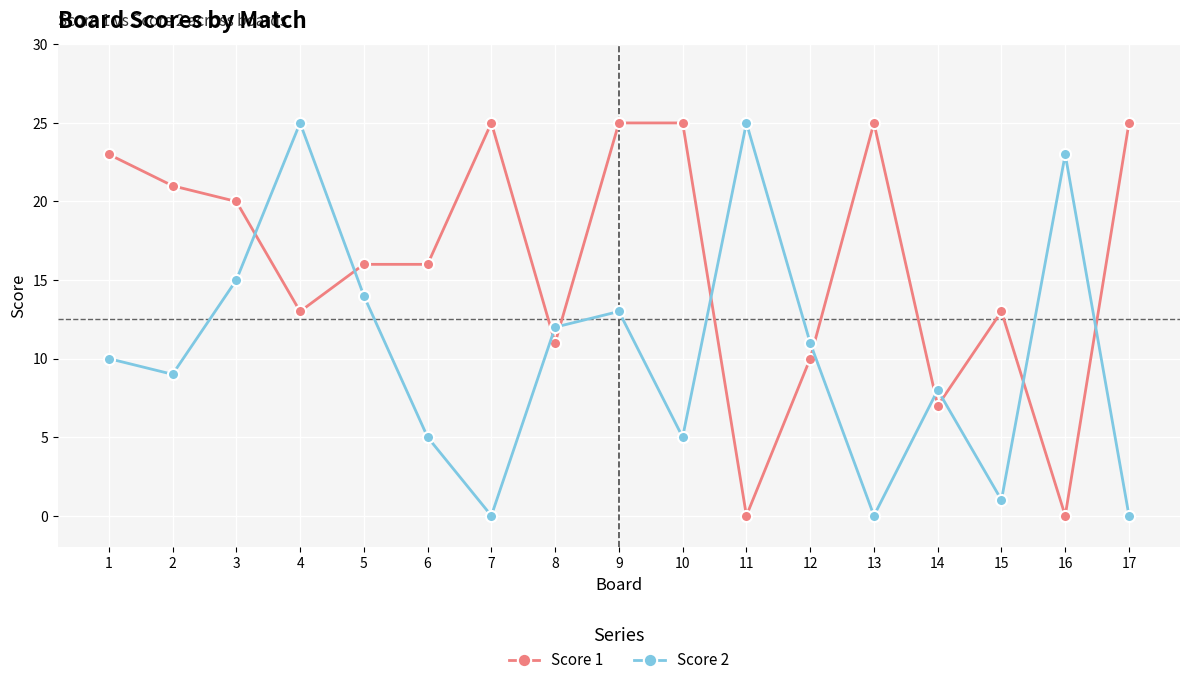

The value of Score 1 at 13 is 25. True or false?

True